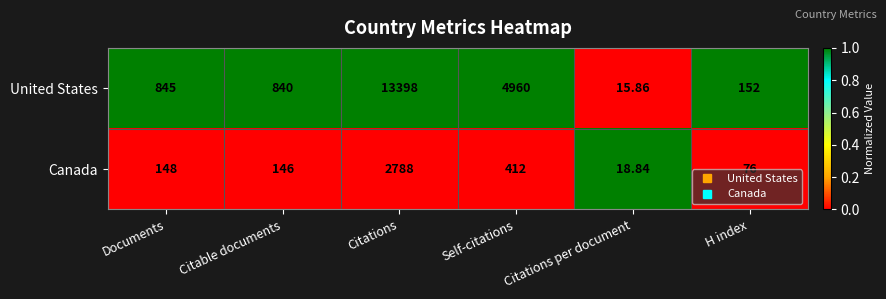

What is the difference between the highest and lowest values at Documents?

697.0